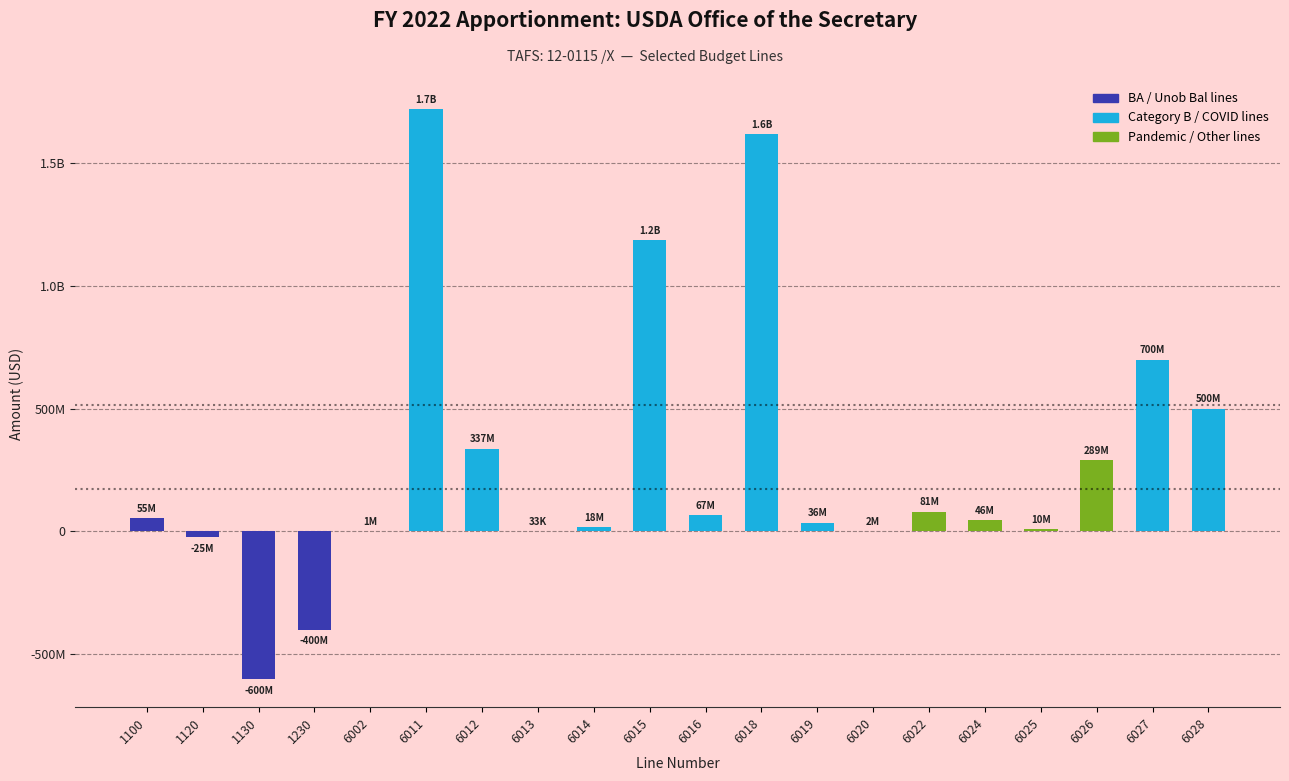

What is the value of the 3rd bar from the left?

-600000000